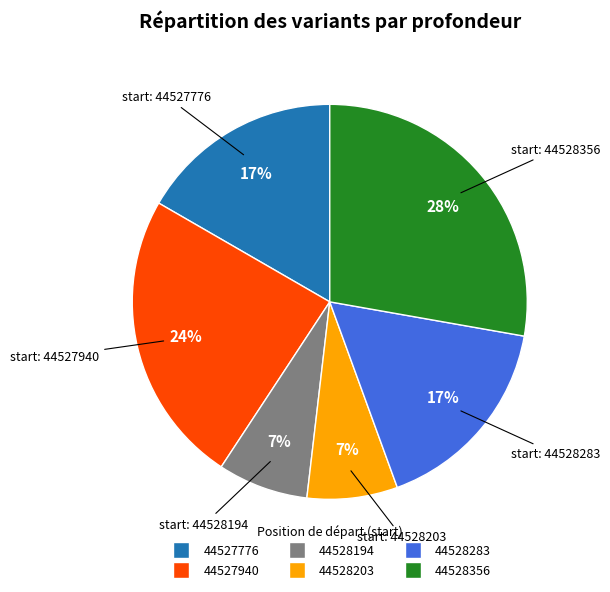

Combined, do 44528356 and 44528283 account for over 50%?

No